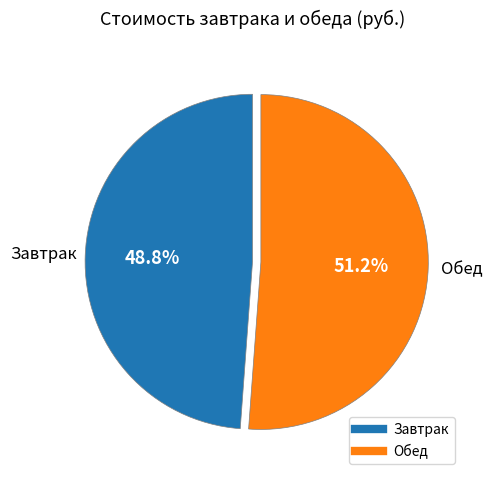

Does any single category account for the majority?

Yes